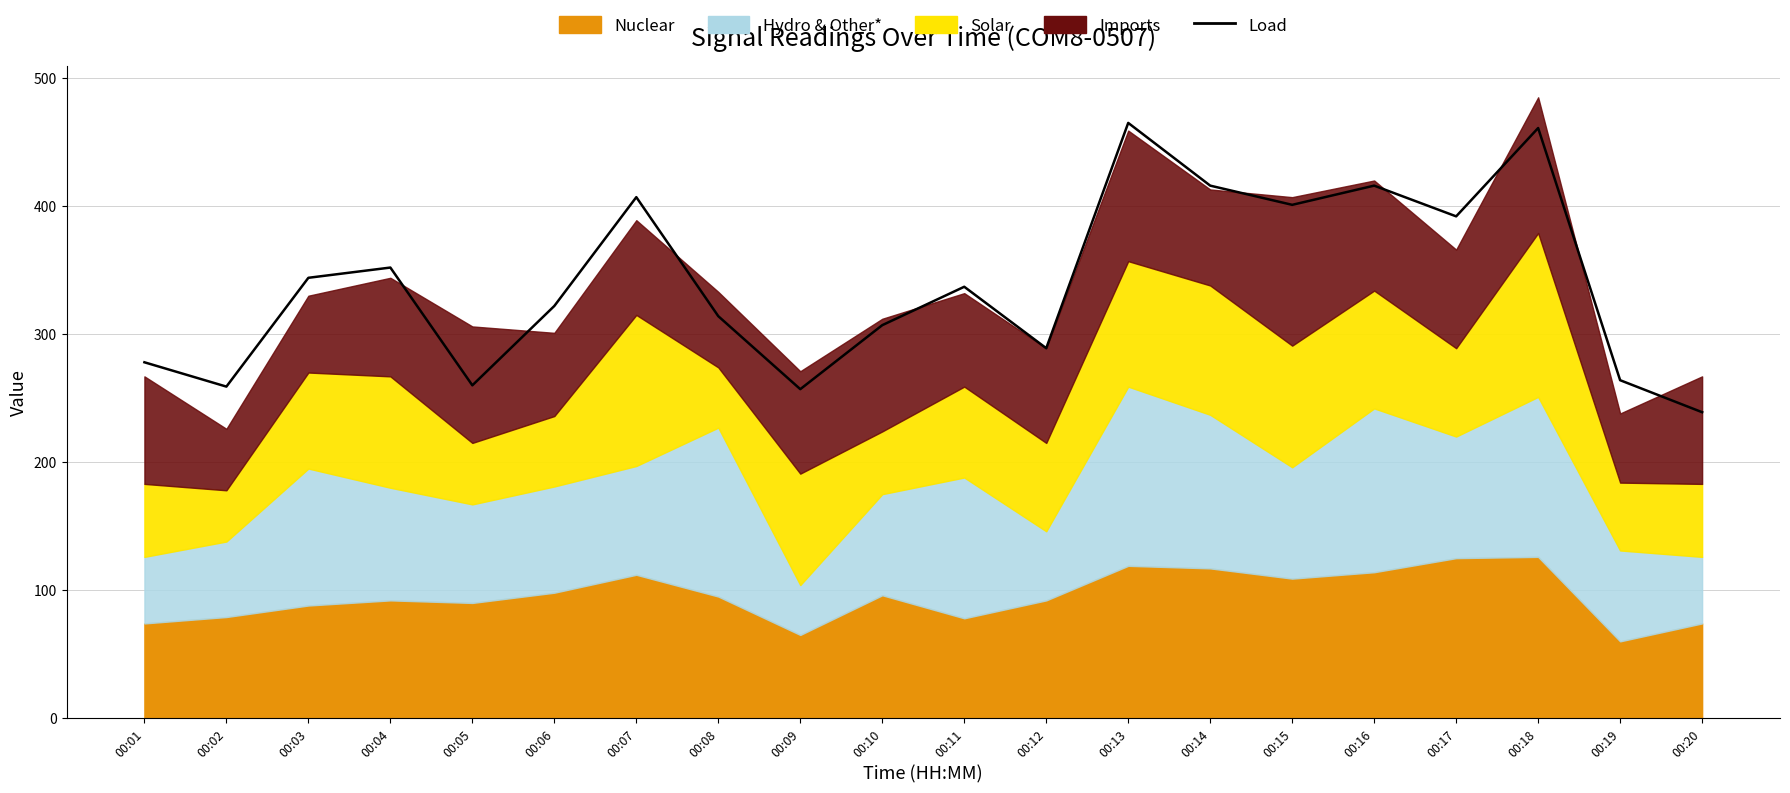

How many points are higher than both their immediate neighbors (excluding endpoints)?

6